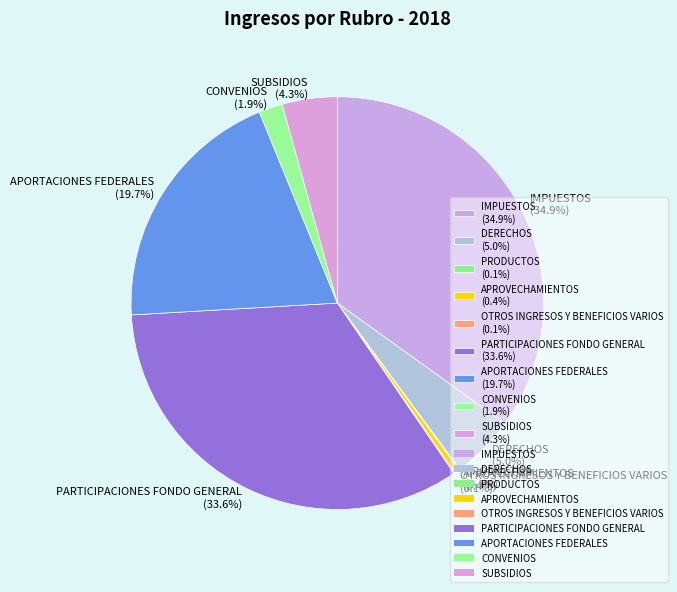

To the nearest percent, what portion does PARTICIPACIONES FONDO GENERAL represent?

34%